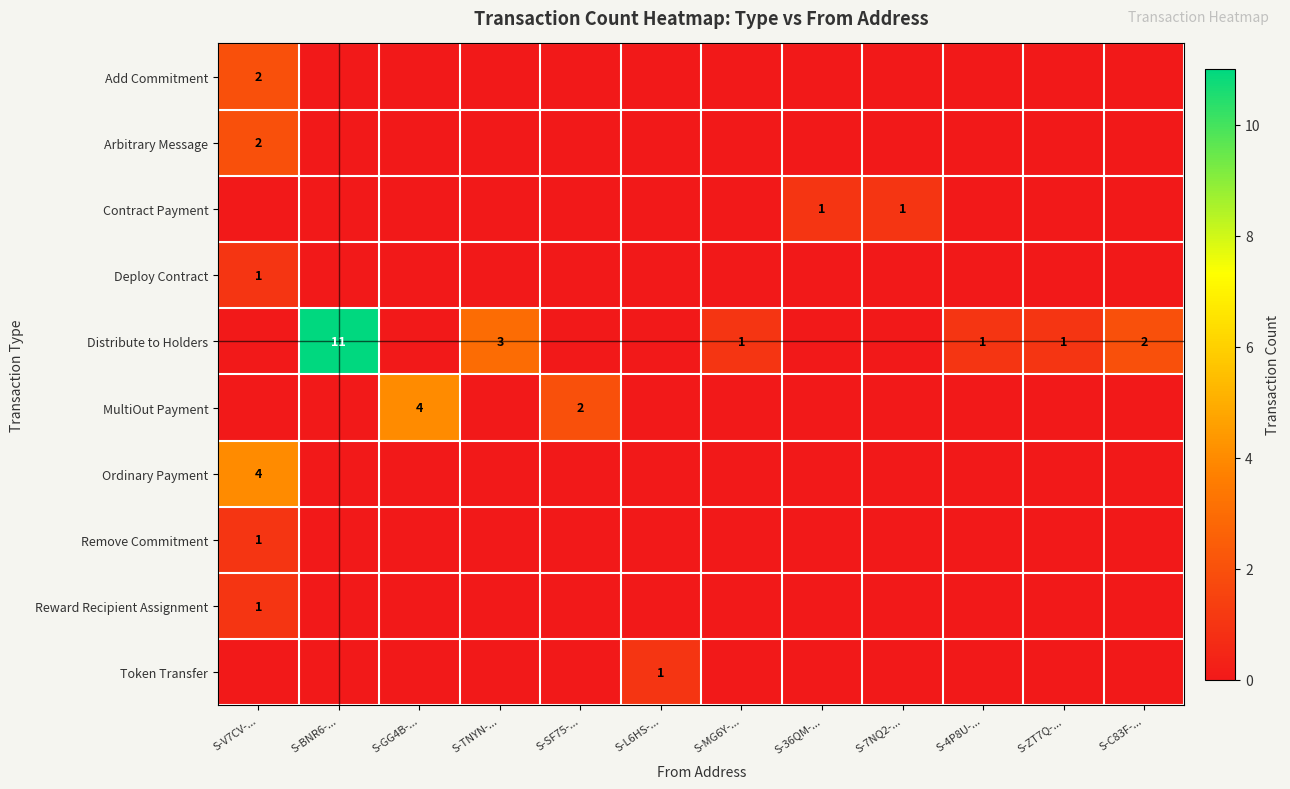

True or false: Remove Commitment has a value of 2 at S-V7CV-....

False